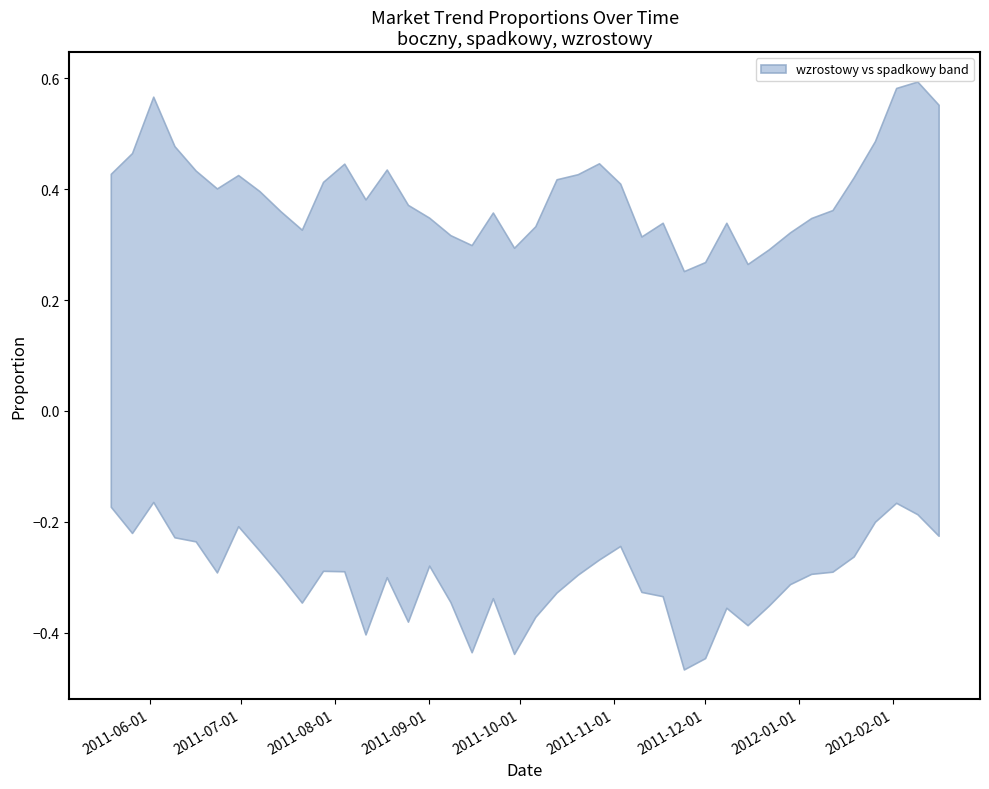

True or false: boczny has more than 2 interior local peaks.

True